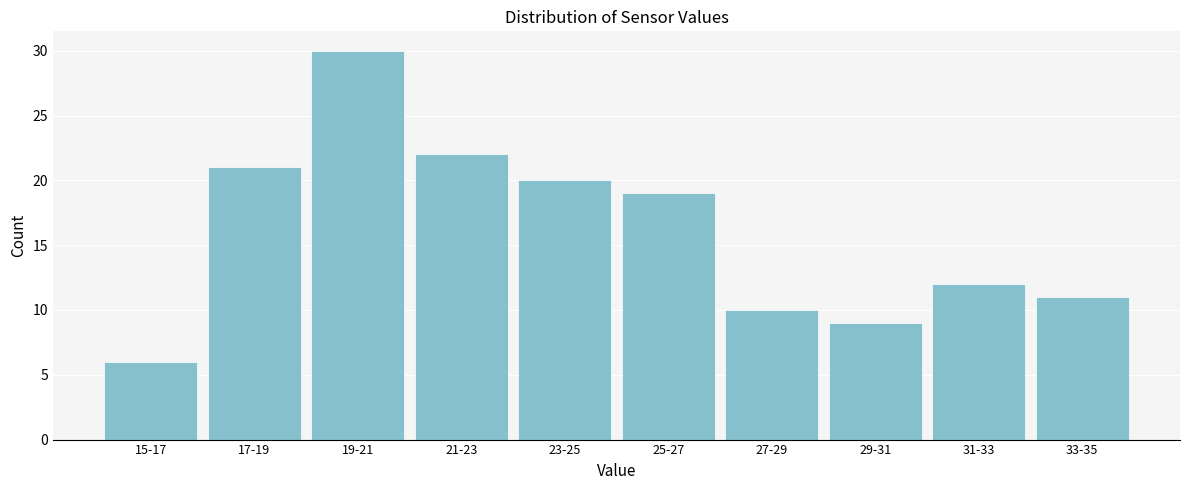

Reading right to left, transcribe all the data shown in this chart.

11	12	9	10	19	20	22	30	21	6